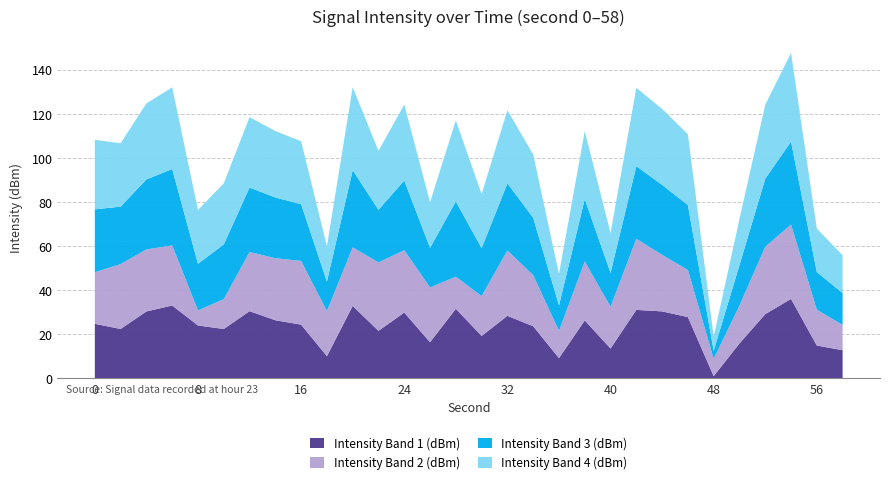

What is the highest value of the Intensity Band 1 (dBm) series?

36.0